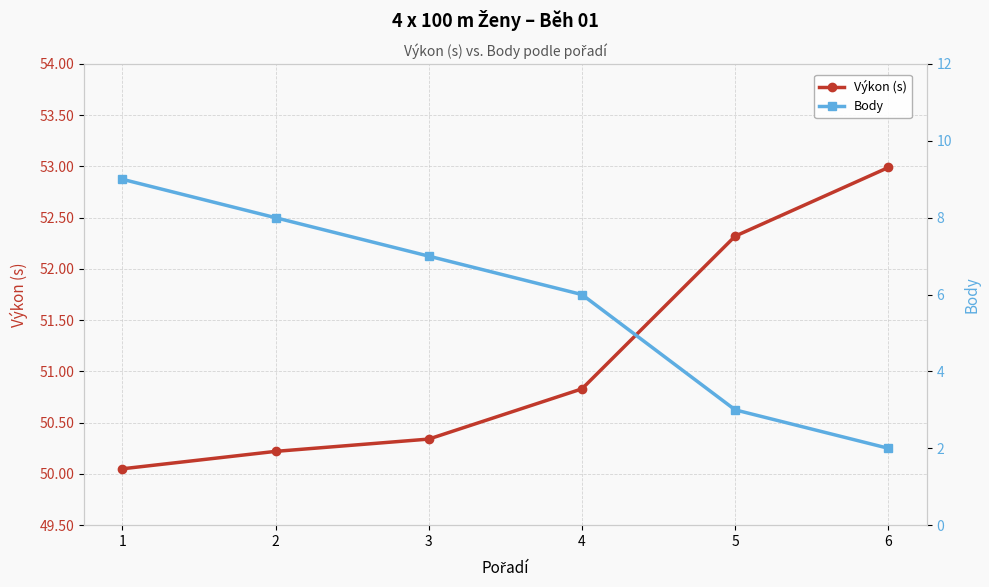

Reading left to right, what are all the values shown in this chart?

Výkon (s): 50.0	50.2	50.3	50.8	52.3	53.0
Body: 9.0	8.0	7.0	6.0	3.0	2.0